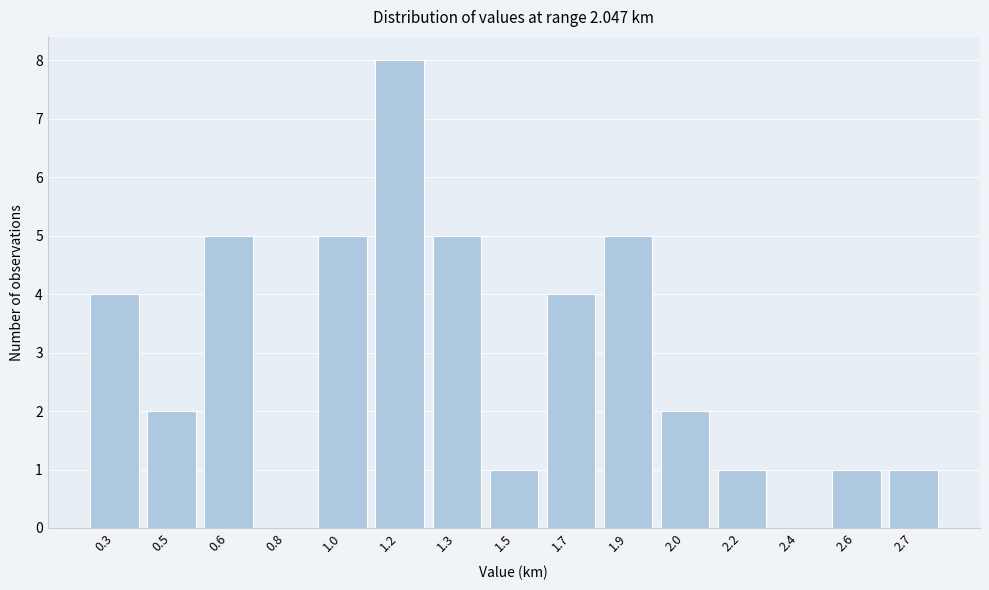

Reading left to right, transcribe all the data shown in this chart.

0.3=4	0.5=2	0.6=5	0.8=0	1.0=5	1.2=8	1.3=5	1.5=1	1.7=4	1.9=5	2.0=2	2.2=1	2.4=0	2.6=1	2.7=1